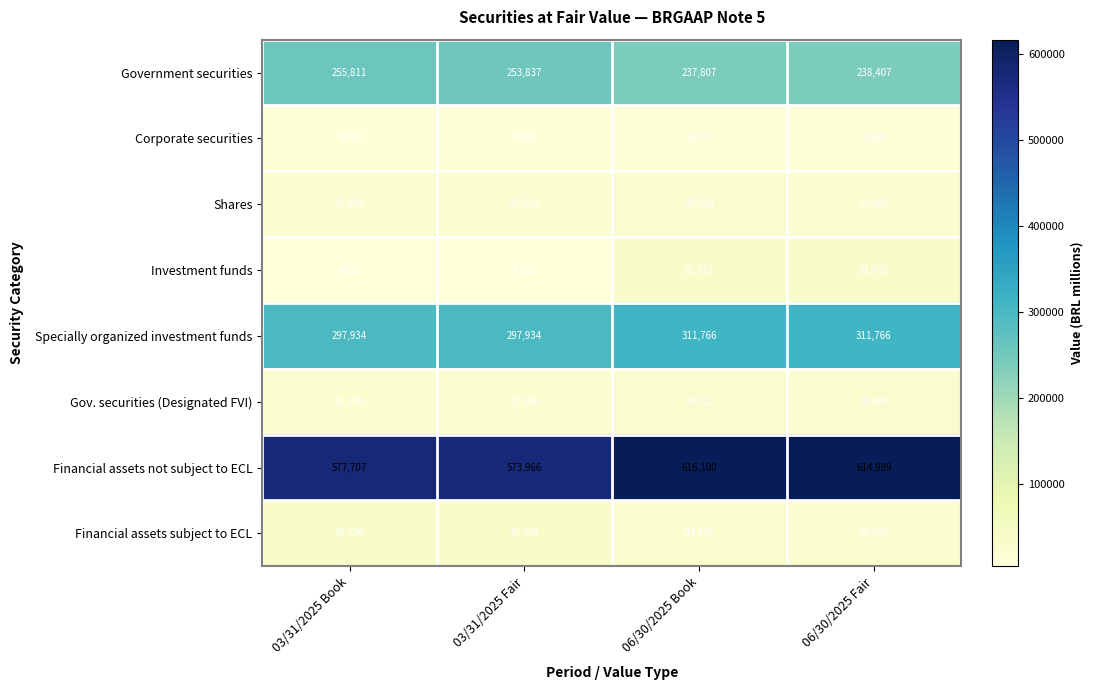

Which category has the highest value across all series?

06/30/2025 Book